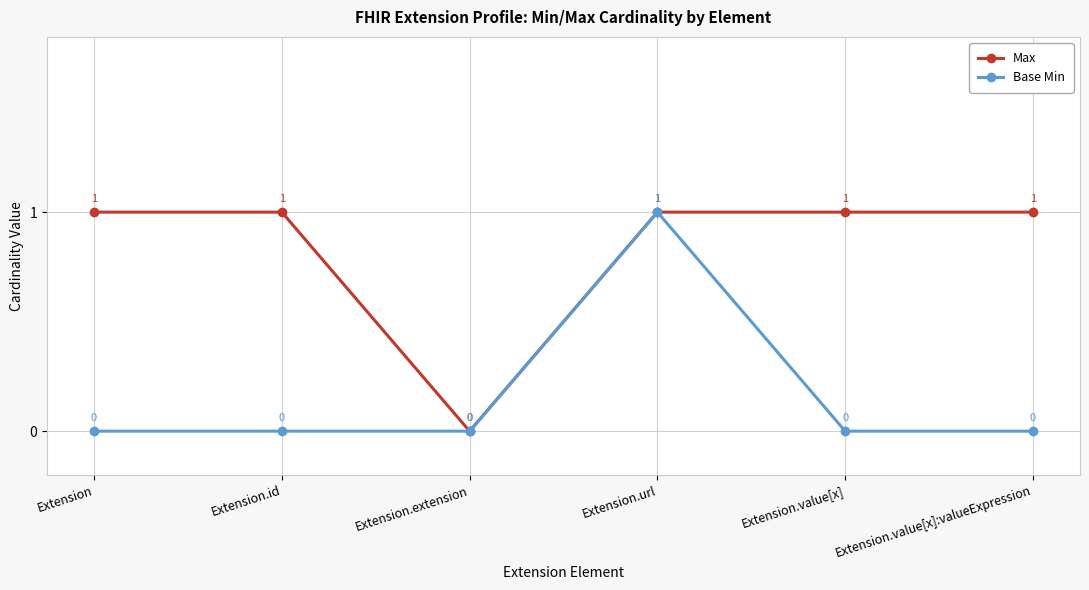

What position from the right is Extension.value[x]:valueExpression?

1